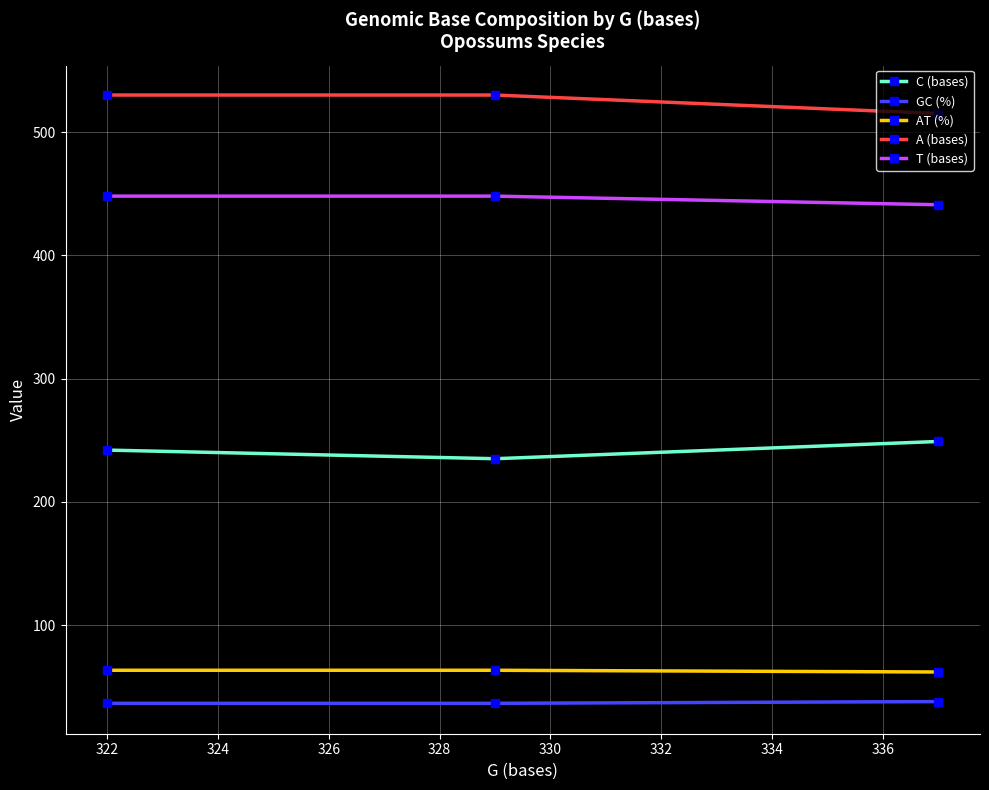

Rank the series by their maximum value, from lowest to highest.

GC (%), AT (%), C (bases), T (bases), A (bases)